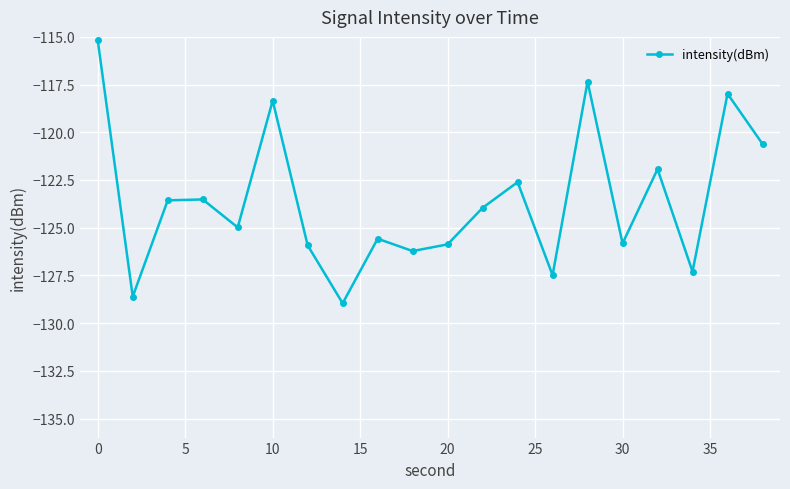

What is the smallest value displayed?

-129.0